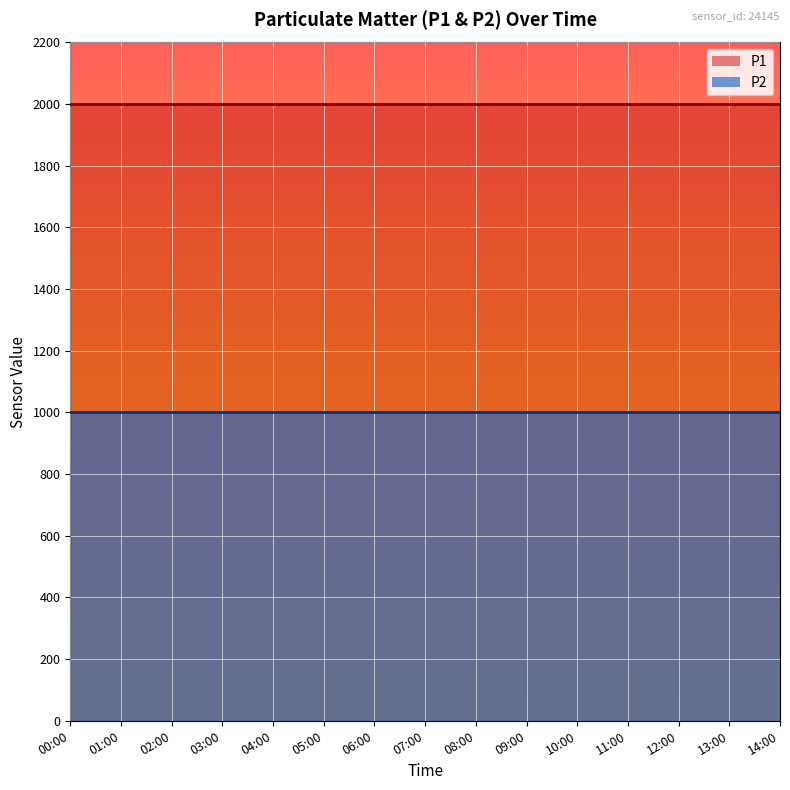

True or false: P1 and P2 intersect in this chart.

False